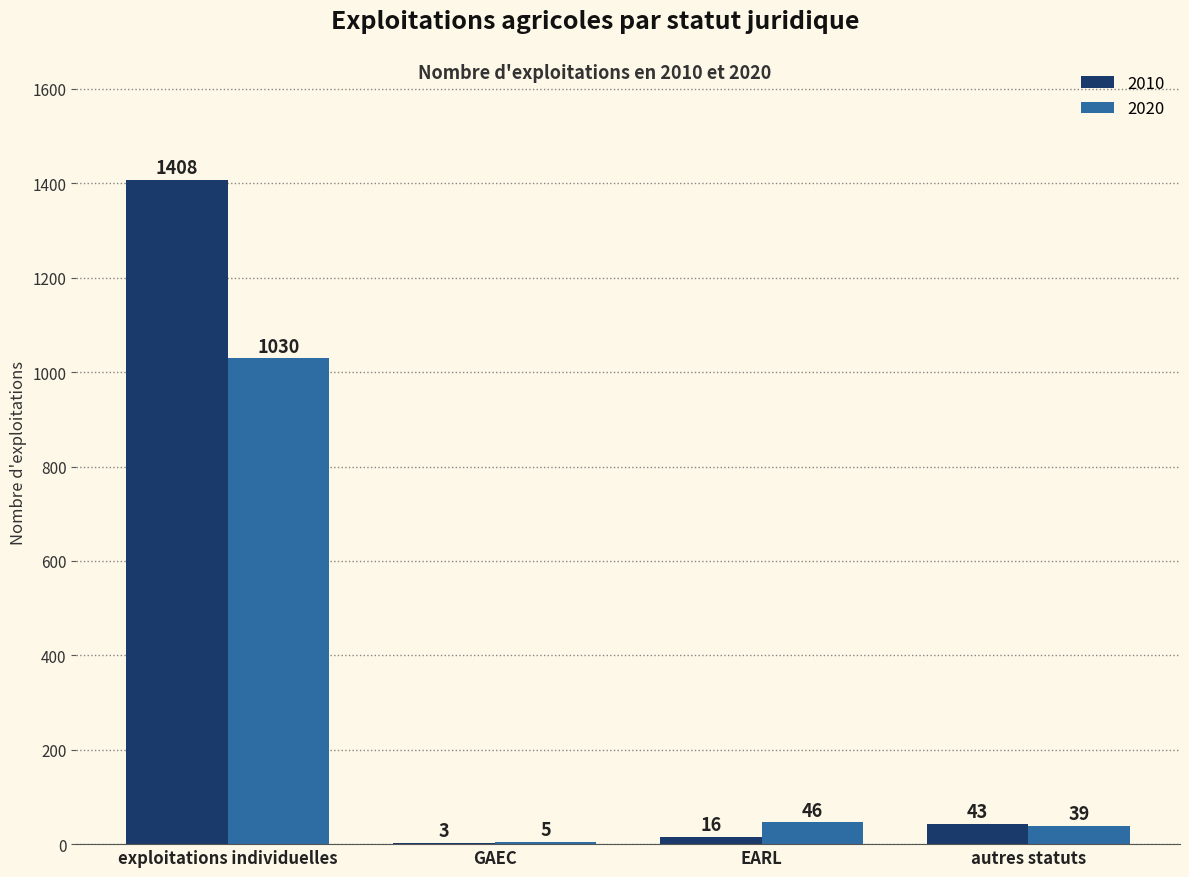

How many series are shown in this chart?

2